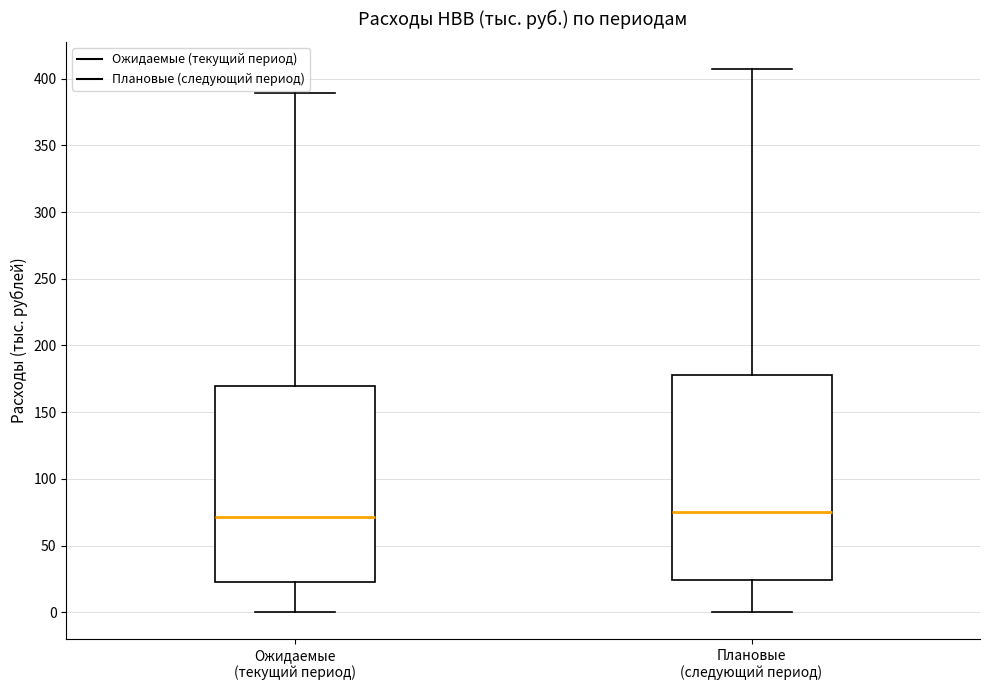

Where does the upper whisker of the box for Плановые (следующий период) end on the y-axis? The values are not printed on the chart, so give them approximately, as read against the axis.

405